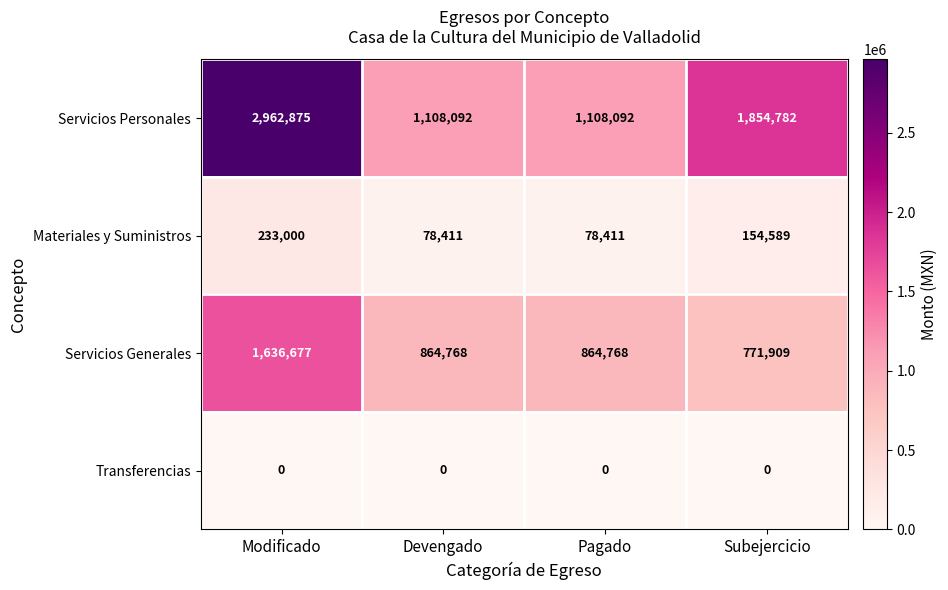

At how many categories does at least one series exceed 330385?

4